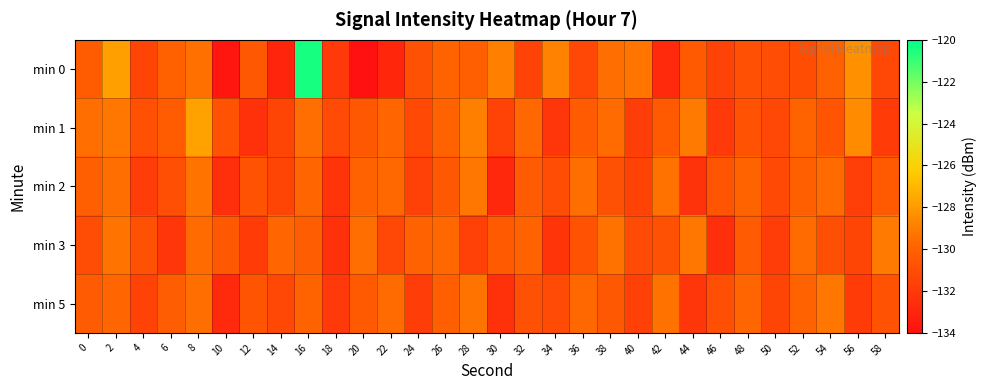

How many data points does each series have?

30